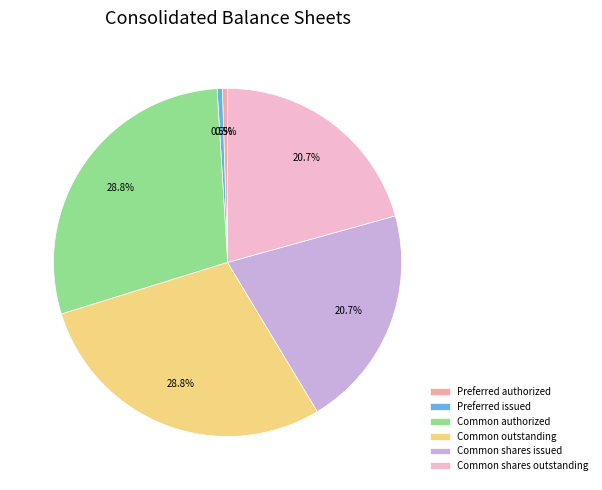

Combined, what portion of the pie is Preferred authorized and Common shares issued?

21.2%